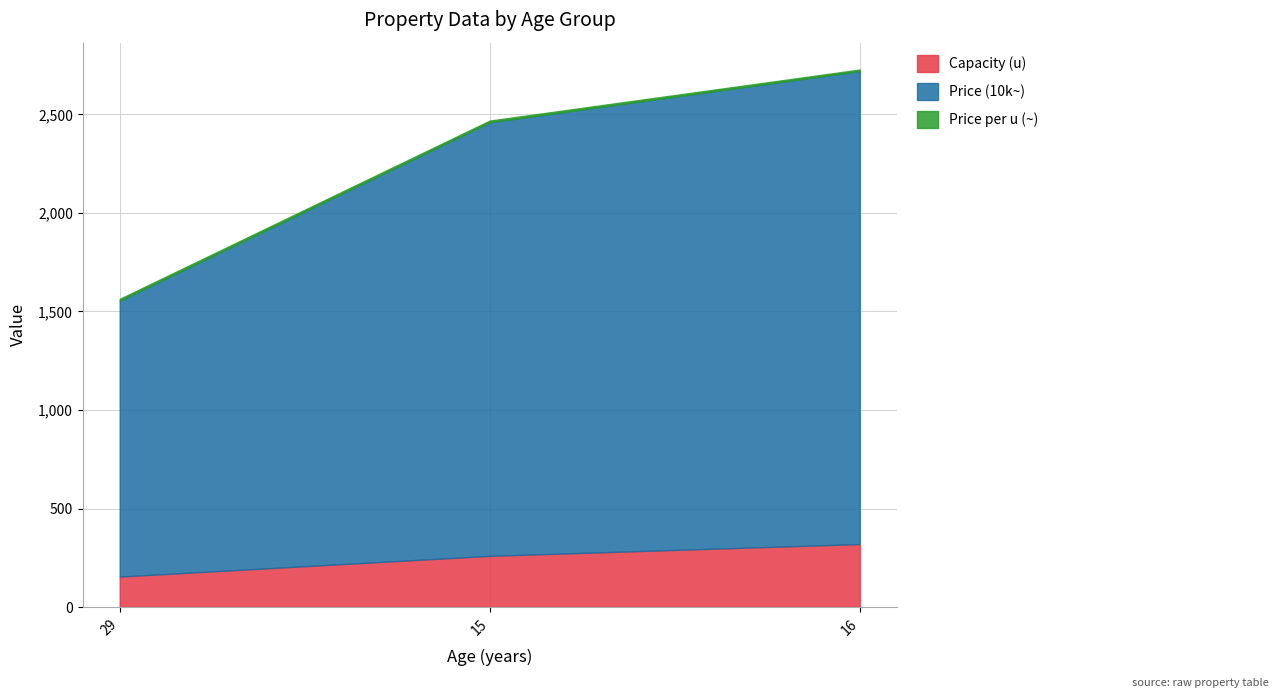

How many distinct data groups are displayed?

3